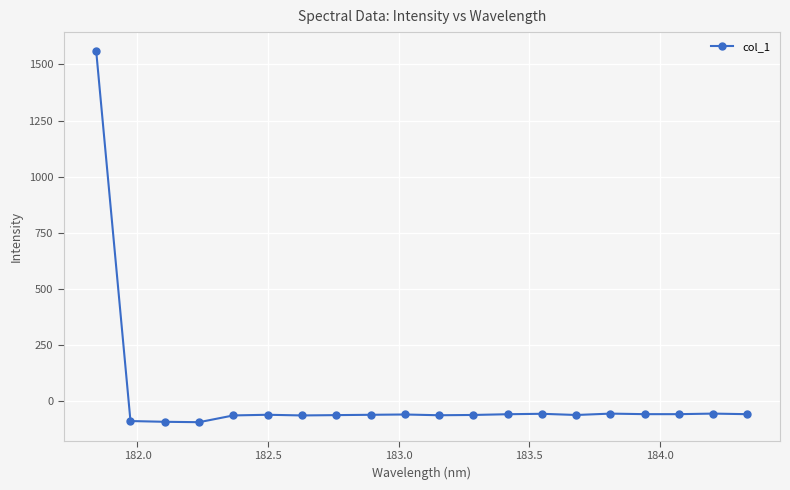

True or false: the data has more than 2 interior local peaks.

True